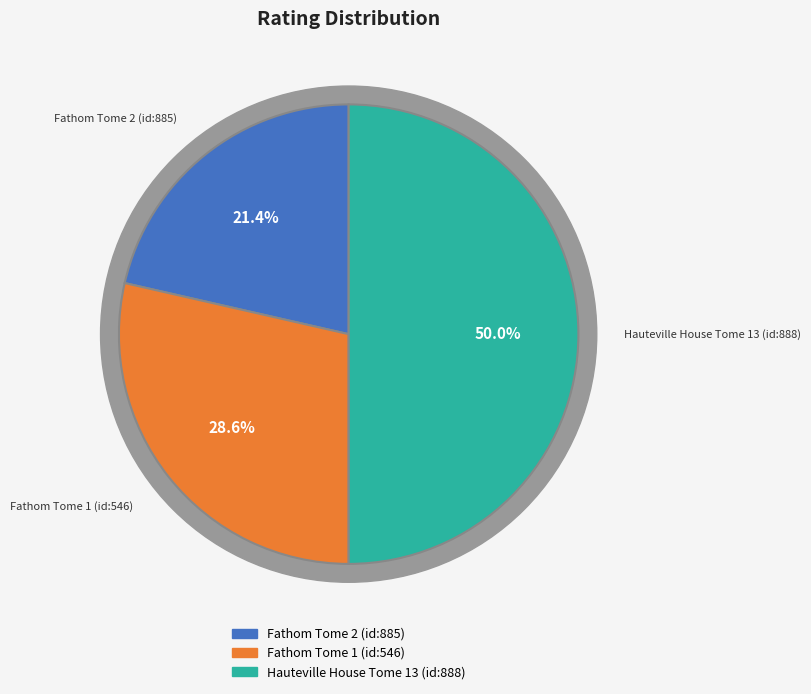

Does Fathom Tome 1 (id:546) account for over 50% of the chart?

No